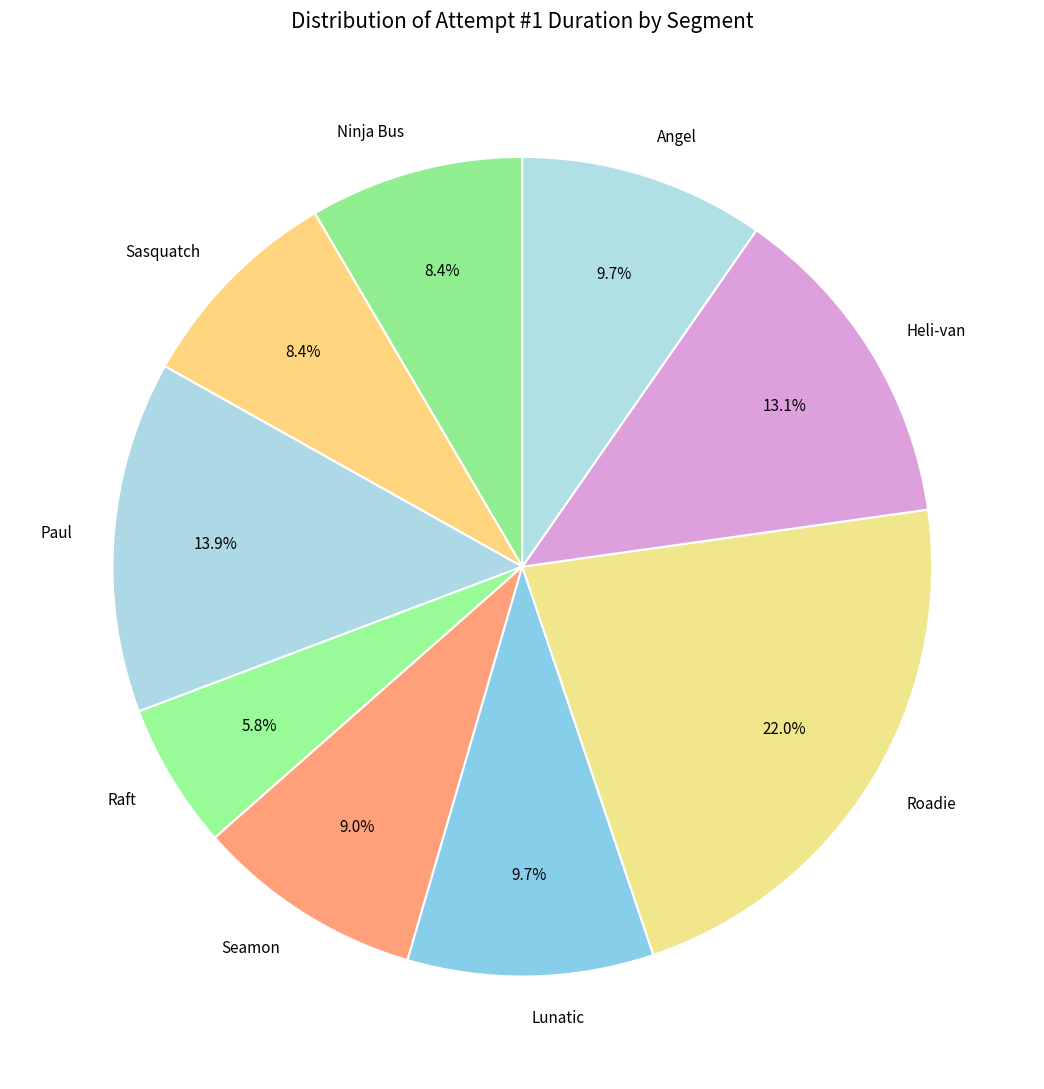

To the nearest percent, what is the combined percentage of Ninja Bus and Roadie?

30%